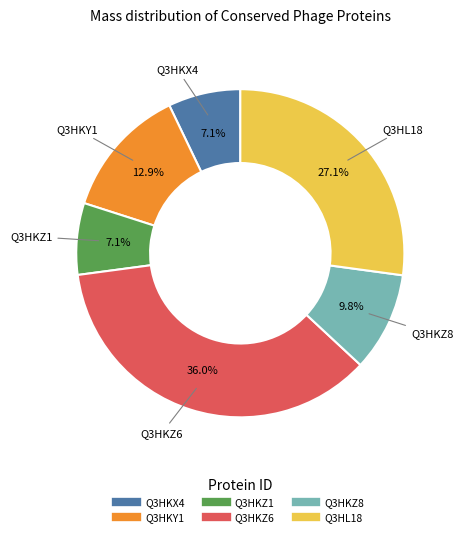

Is it true that Q3HKY1 is 13% of the pie?

True